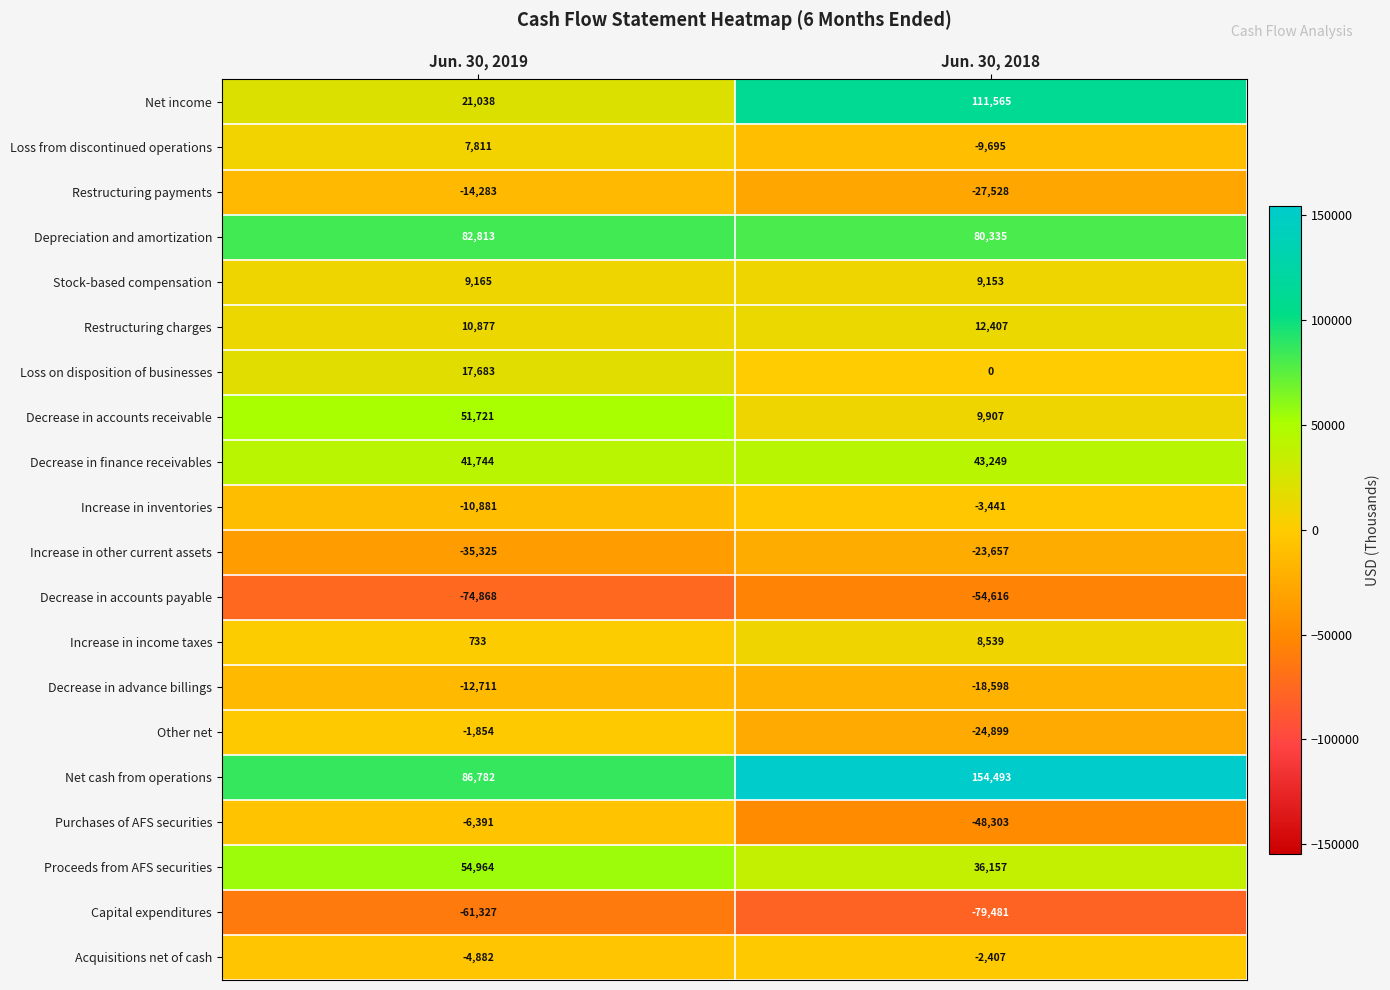

Is it true that Acquisitions net of cash equals -1505 at Jun. 30, 2018?

False